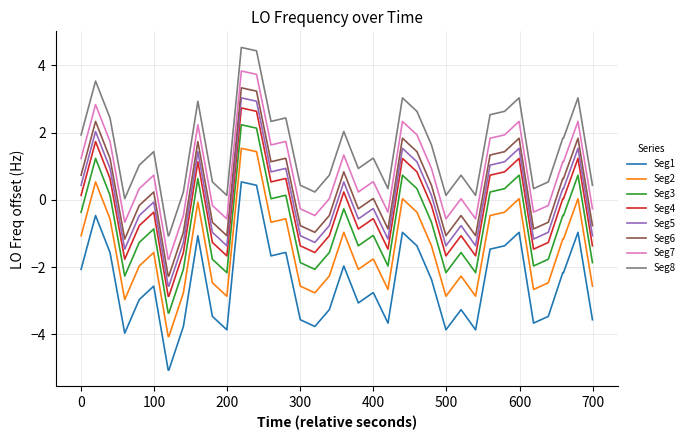

What is the maximum value for Seg7?

3.8